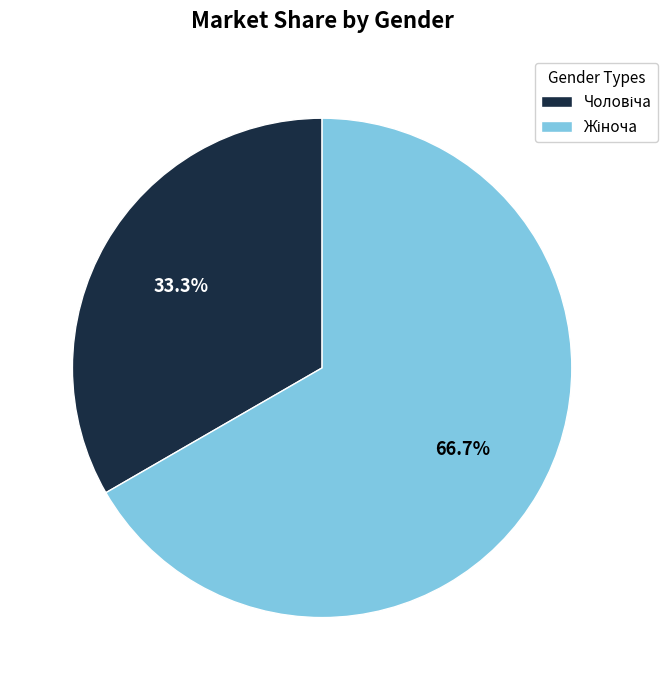

Is there a majority slice in this chart?

Yes